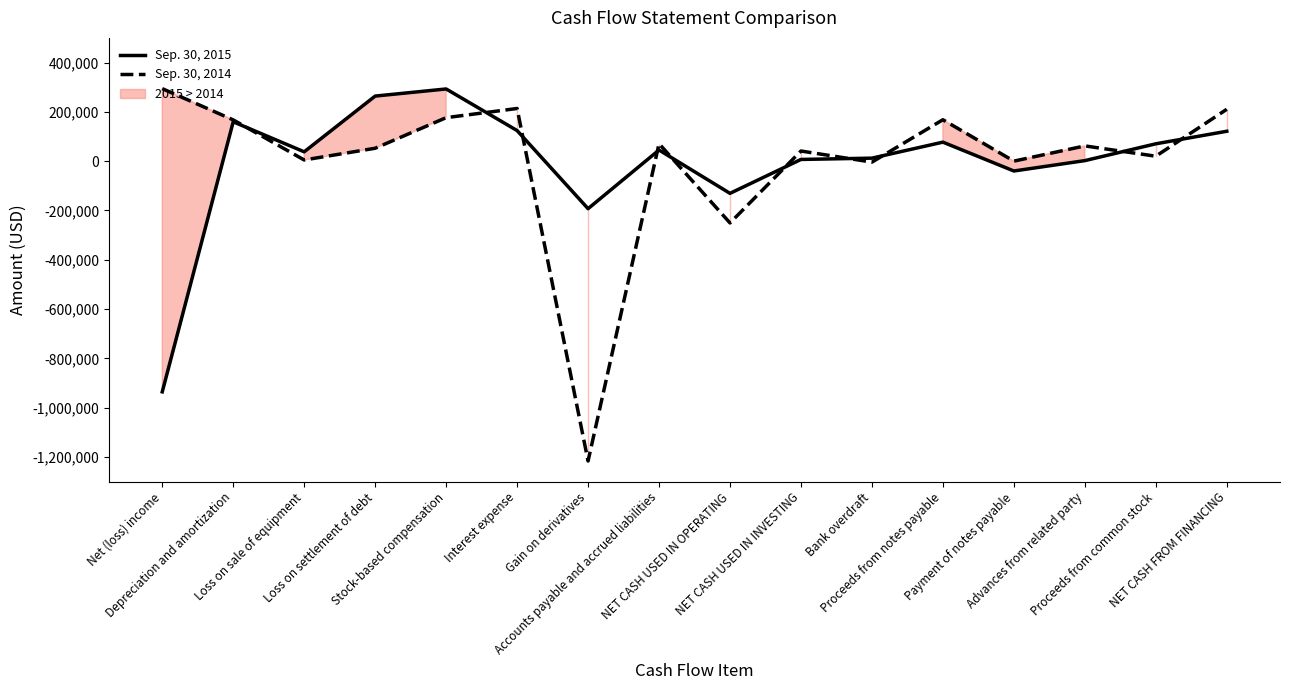

The Sep. 30, 2014 series shows 70836 at Accounts payable and accrued liabilities. True or false?

True